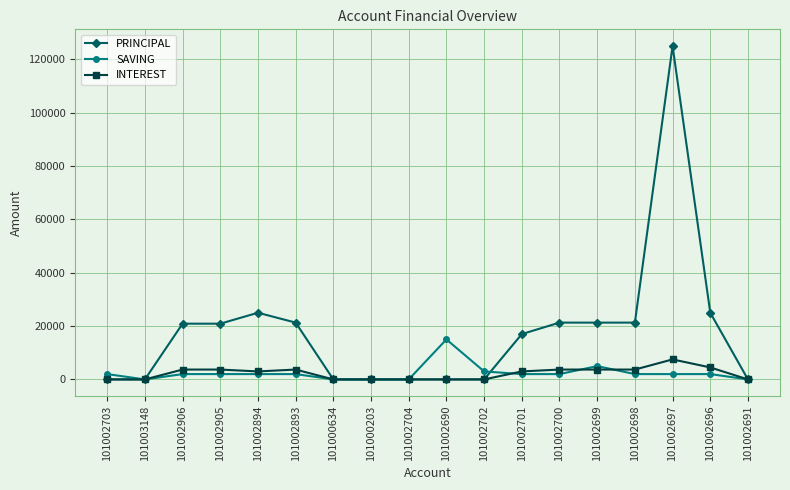

Which series has the largest range (max minus min)?

PRINCIPAL